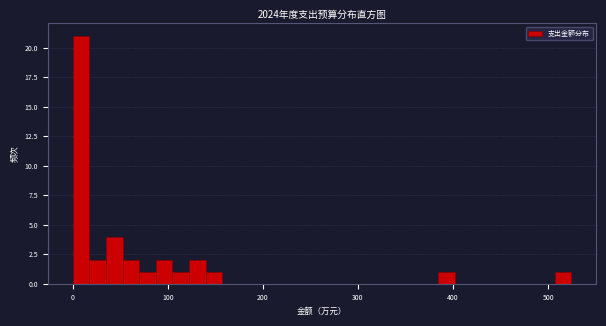

Read against the x-axis, roughly where is the centre of the tallest bar?

10